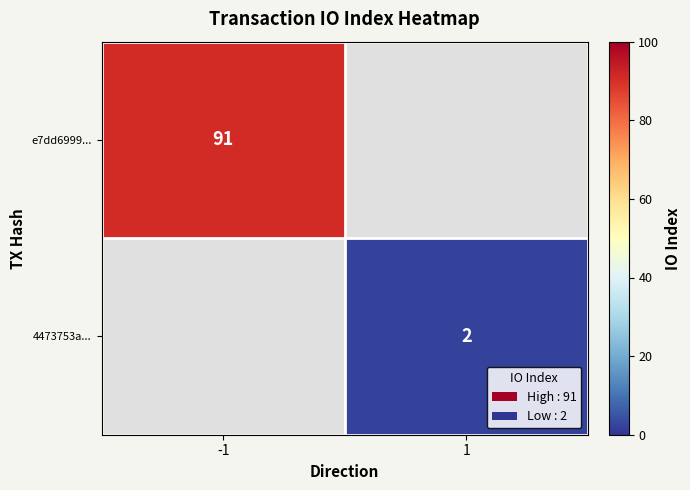

The value of 4473753a... at 1 is 1.1. True or false?

False